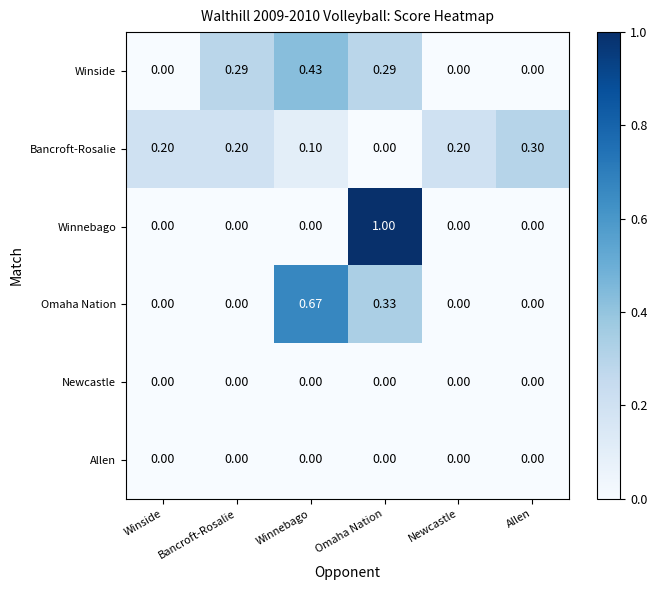

At how many categories does at least one series exceed 0?

6